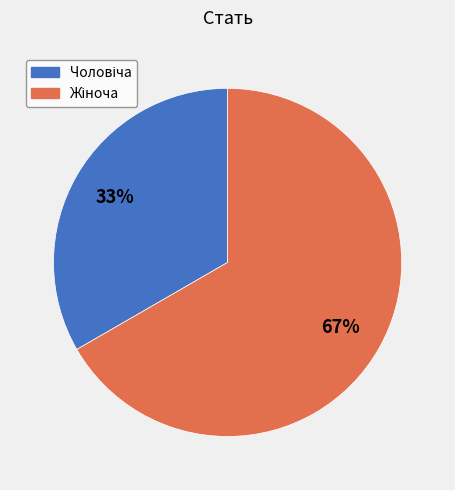

Does any single category account for the majority?

Yes